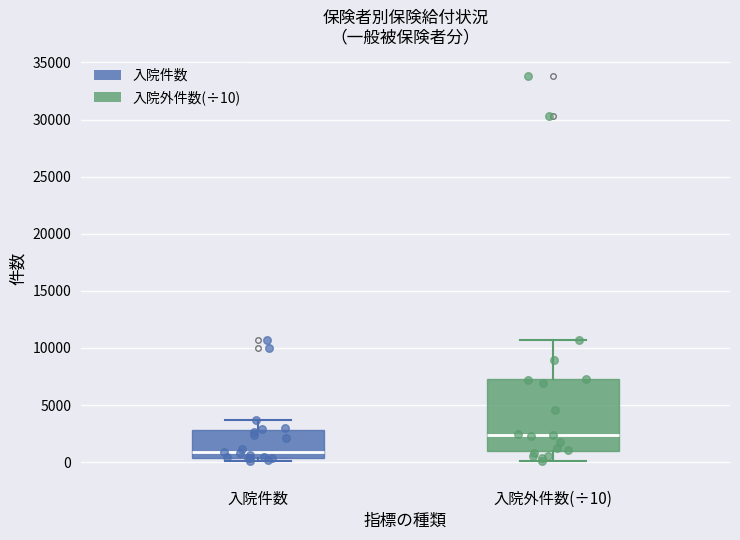

Reading left to right, read every box against the y-axis: the position of its median line, the range the box covers, and the ends of its whiskers. The values are not printed on the chart, so give them approximately, as read against the axis.

入院件数: median 1000, box 500 to 3000, whiskers 0 to 3500
入院外件数(÷10): median 2500, box 1000 to 7000, whiskers 0 to 10500